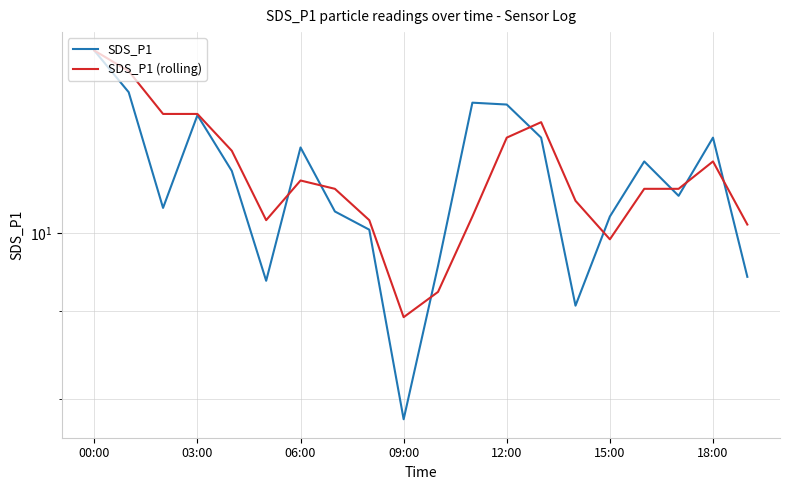

Read the SDS_P1 value at 15:00.

10.2